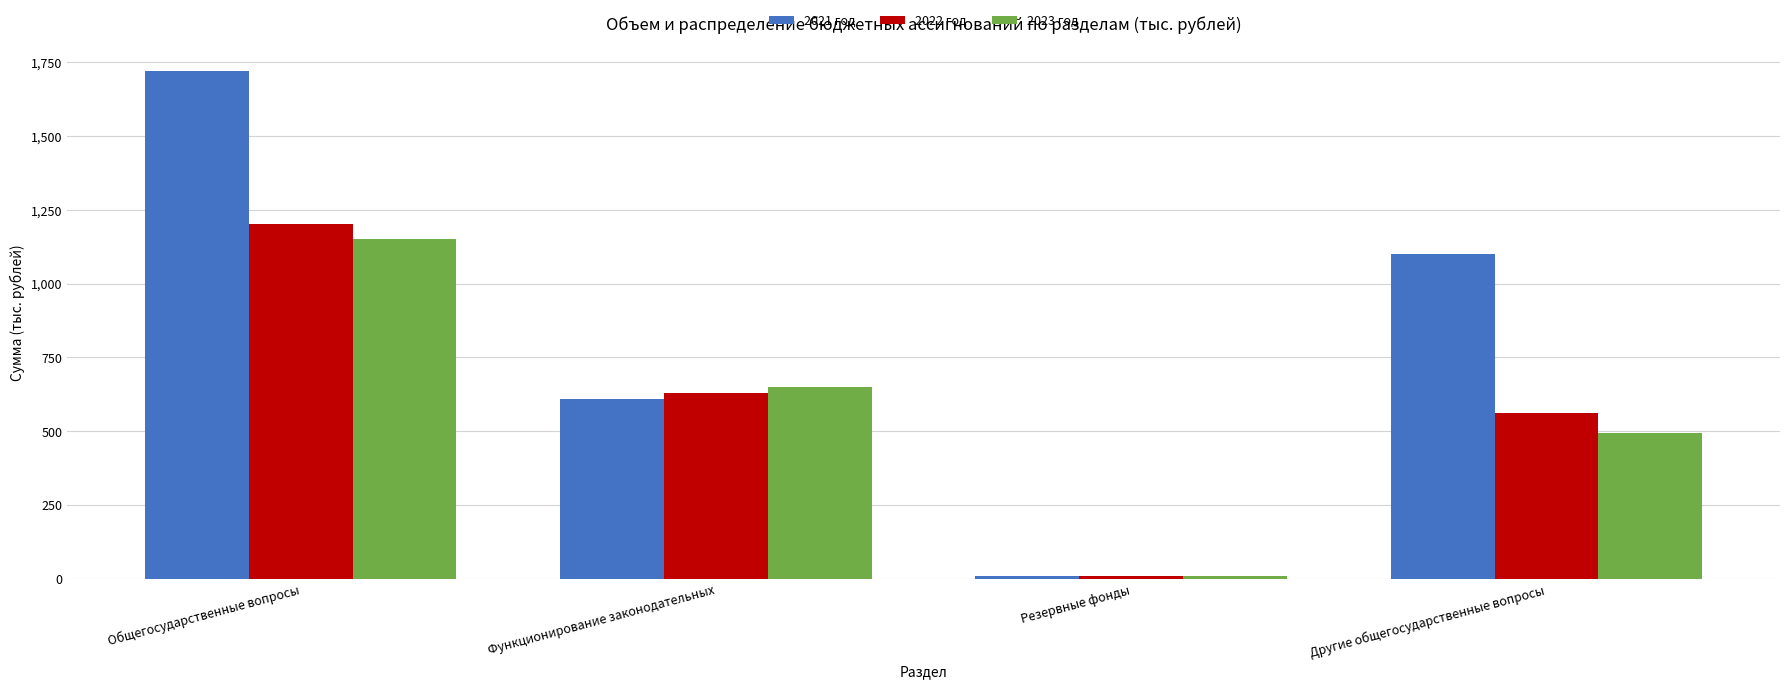

What is the difference between the 2022 год values at Функционирование законодательных and Общегосударственные вопросы?

572